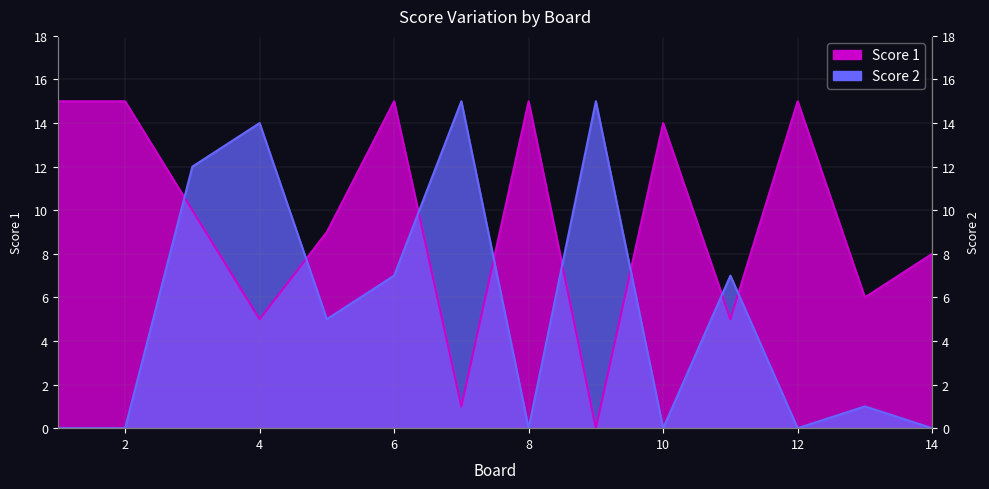

Which series has the largest total across all categories?

Score 1